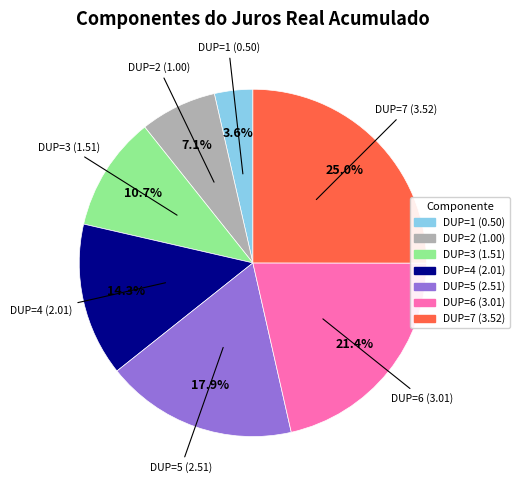

Is there any slice that represents more than half of the pie?

No